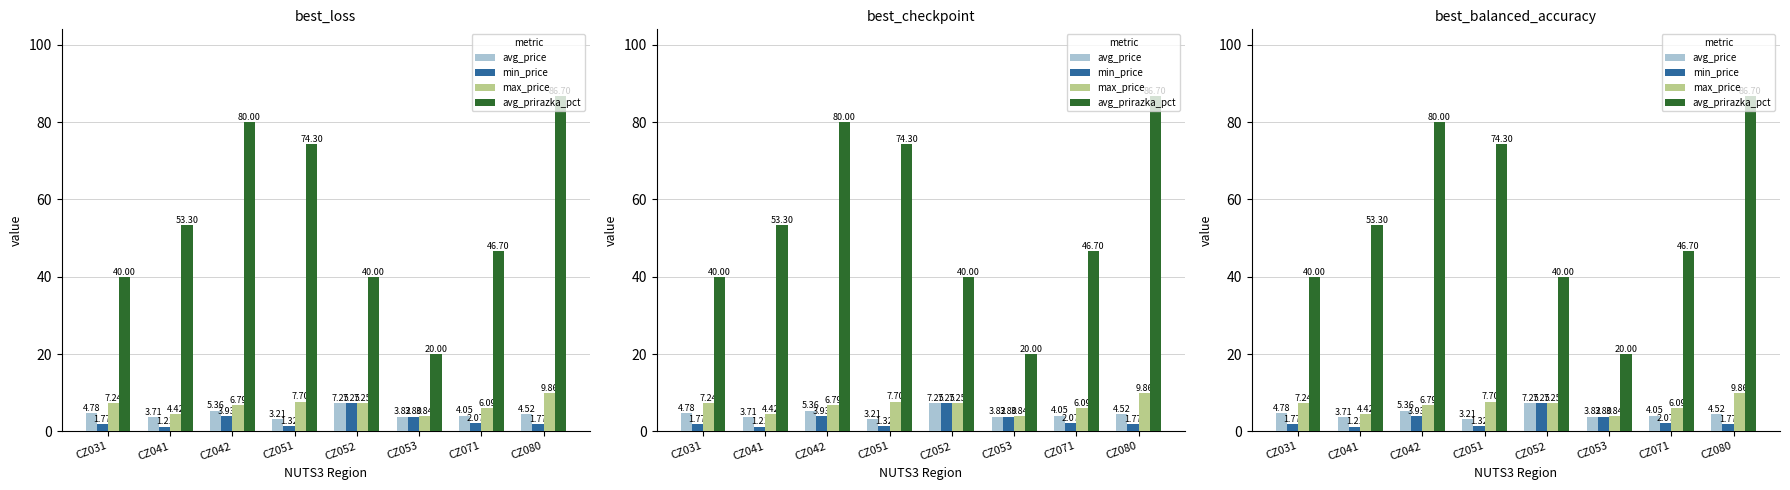

Rank the series by their maximum value, from lowest to highest.

avg_price, min_price, max_price, avg_prirazka_pct